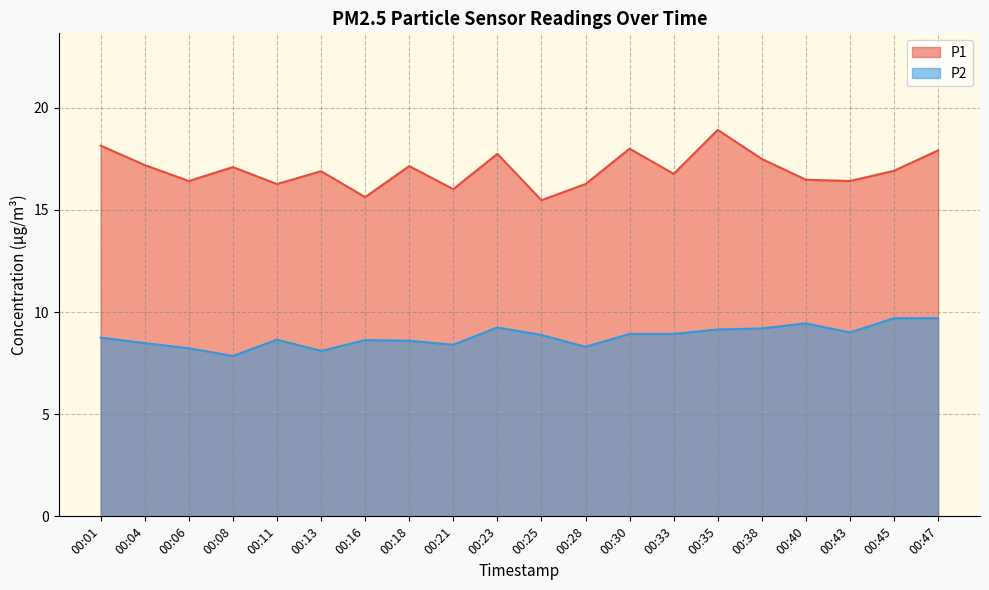

What are all the series names shown in the legend?

P1, P2